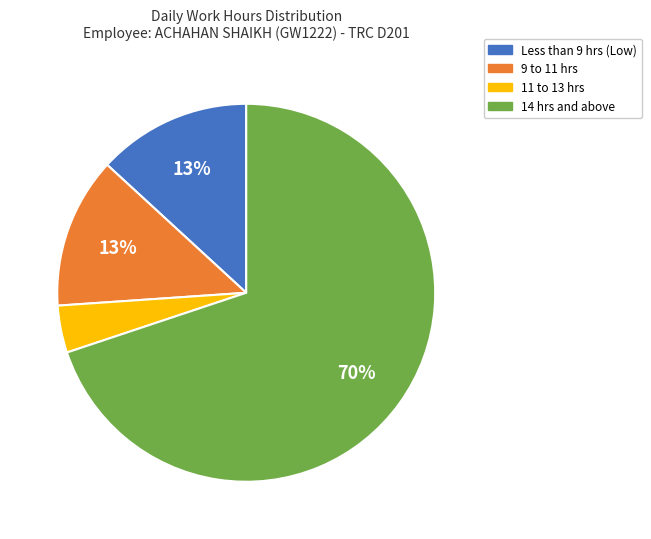

Is there any slice that represents more than half of the pie?

Yes